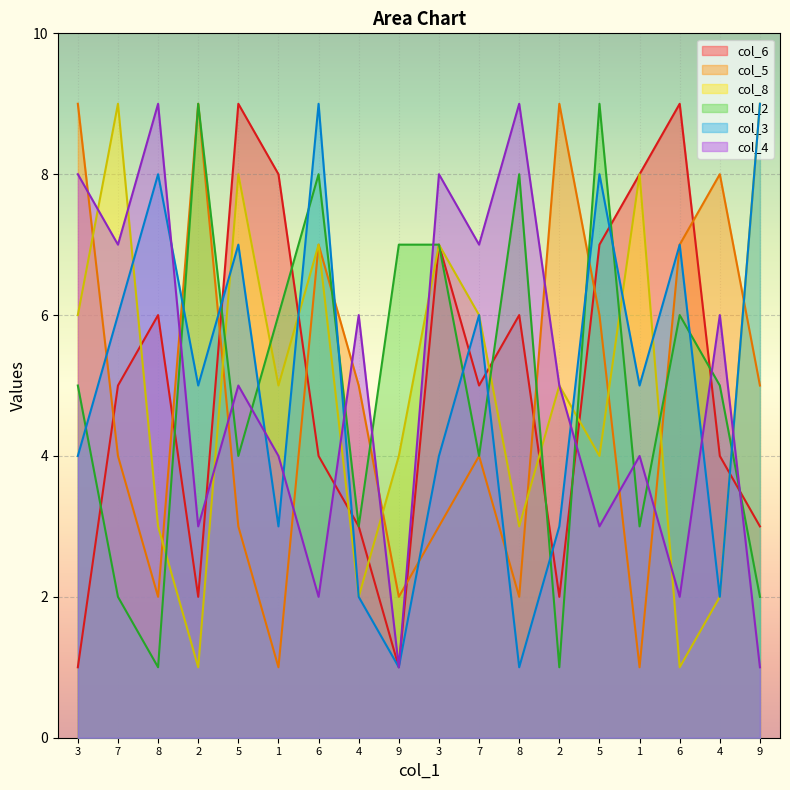

Reading right to left, list all the values displayed in this chart.

col_6: 9=3	4=4	6=9	1=8	5=7	2=2	8=6	7=5	3=7	9=1	4=3	6=4	1=8	5=9	2=2	8=6	7=5	3=1
col_5: 9=5	4=8	6=7	1=1	5=6	2=9	8=2	7=4	3=3	9=2	4=5	6=7	1=1	5=3	2=9	8=2	7=4	3=9
col_8: 9=9	4=2	6=1	1=8	5=4	2=5	8=3	7=6	3=7	9=4	4=2	6=7	1=5	5=8	2=1	8=3	7=9	3=6
col_2: 9=2	4=5	6=6	1=3	5=9	2=1	8=8	7=4	3=7	9=7	4=3	6=8	1=6	5=4	2=9	8=1	7=2	3=5
col_3: 9=9	4=2	6=7	1=5	5=8	2=3	8=1	7=6	3=4	9=1	4=2	6=9	1=3	5=7	2=5	8=8	7=6	3=4
col_4: 9=1	4=6	6=2	1=4	5=3	2=5	8=9	7=7	3=8	9=1	4=6	6=2	1=4	5=5	2=3	8=9	7=7	3=8